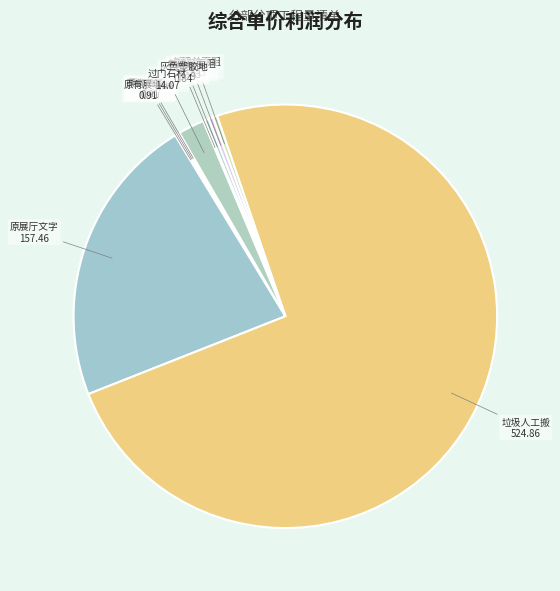

What is the largest slice in the pie chart?

垃圾人工搬运和外运